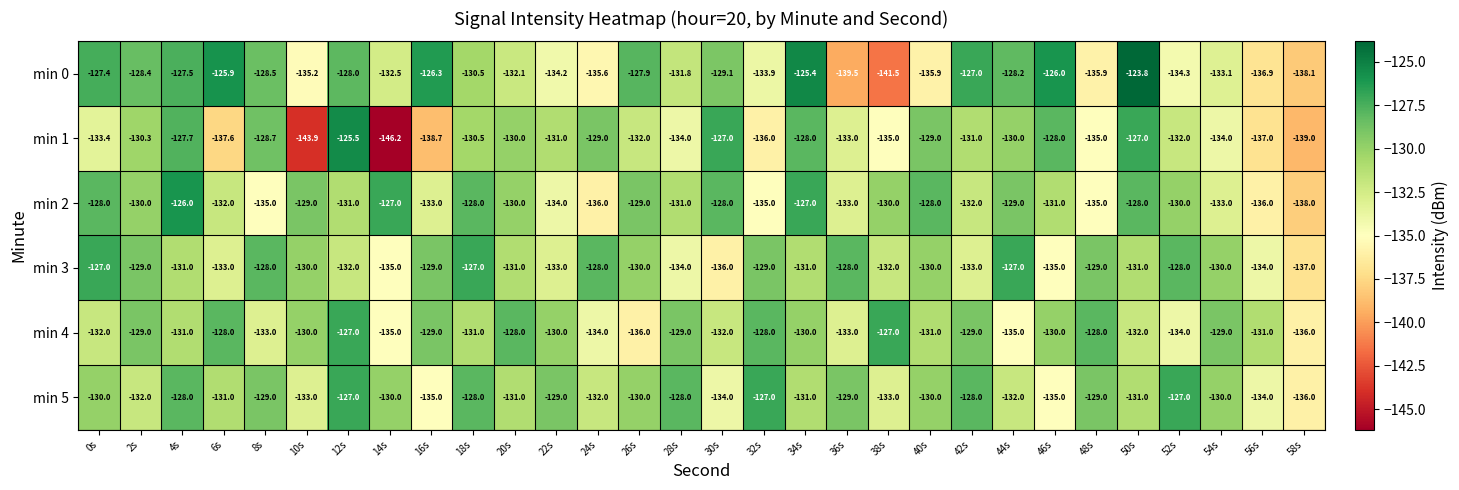

Which series has the largest total across all categories?

min 5